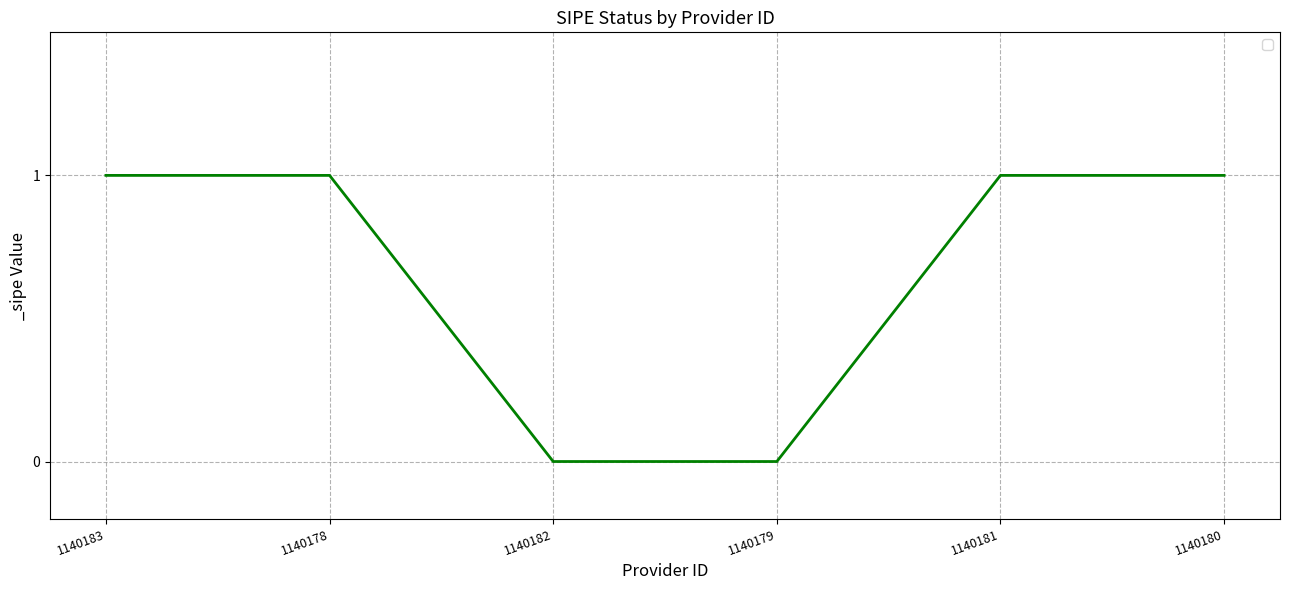

What is the change in value from 1140183 to 1140182?

-1